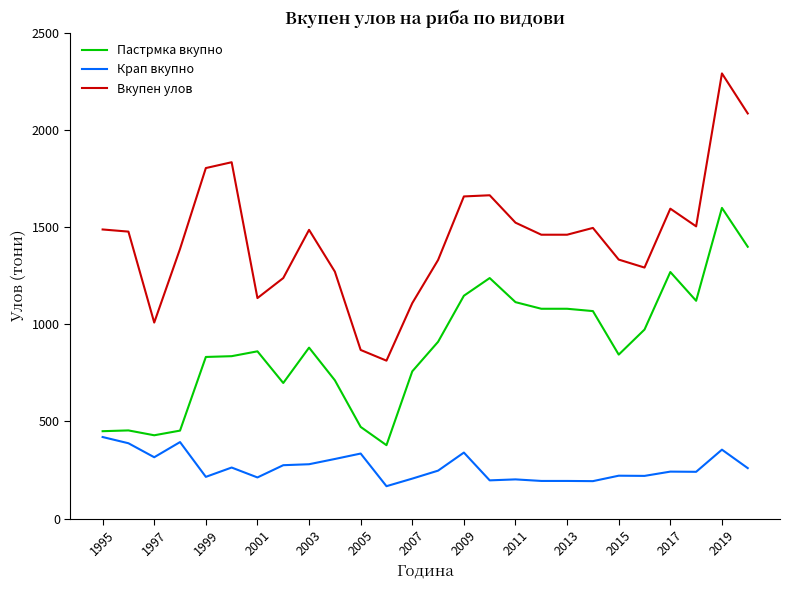

What is the difference between the maximum and minimum values in the Крап вкупно series?

253